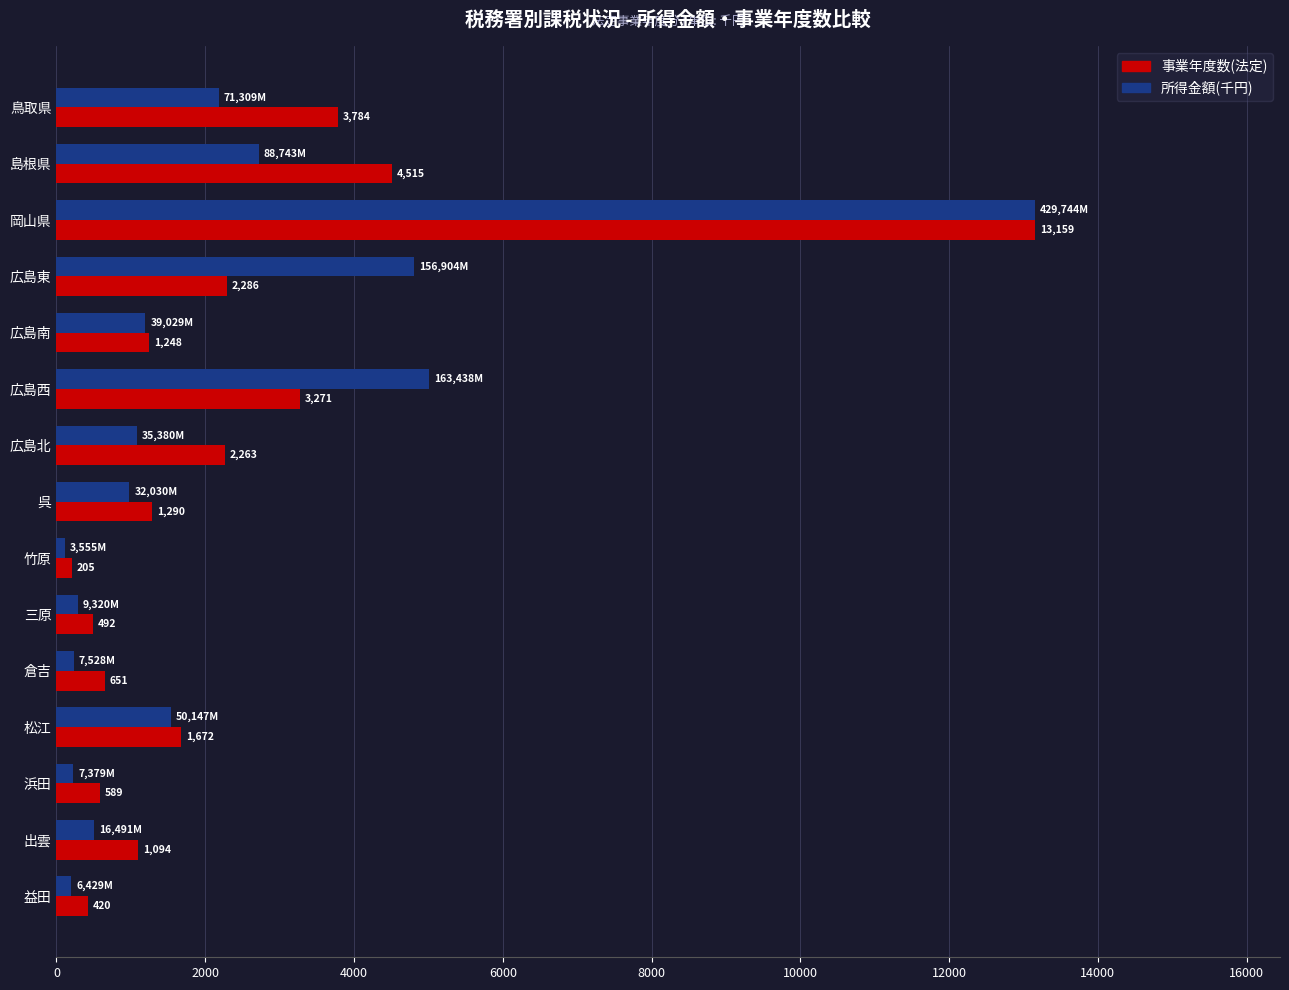

The value of 事業年度数(法定) at 松江 is 1672.0. True or false?

True